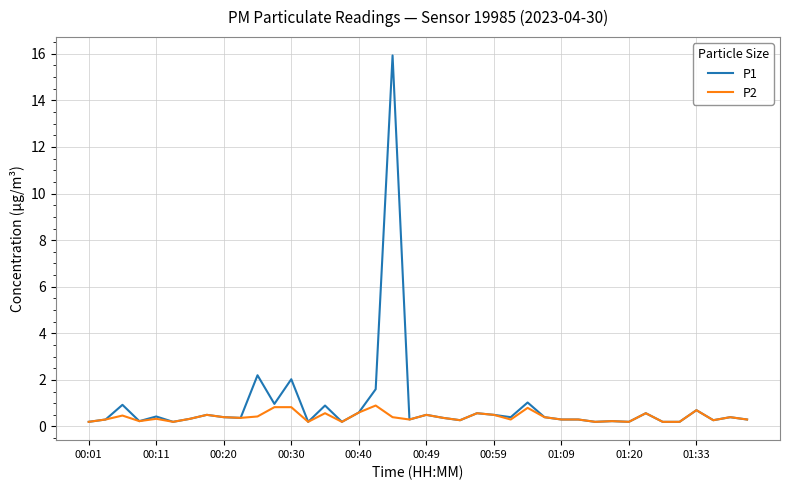

Which series has the widest spread of values?

P1